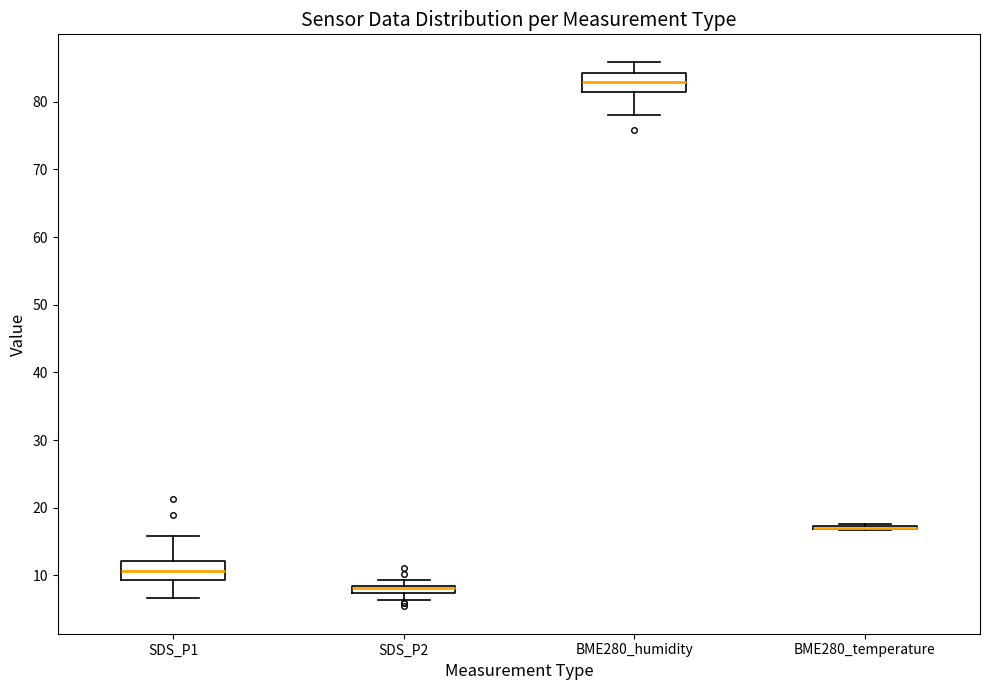

Where is the upper edge of the box for BME280_humidity on the y-axis? The values are not printed on the chart, so give them approximately, as read against the axis.

84